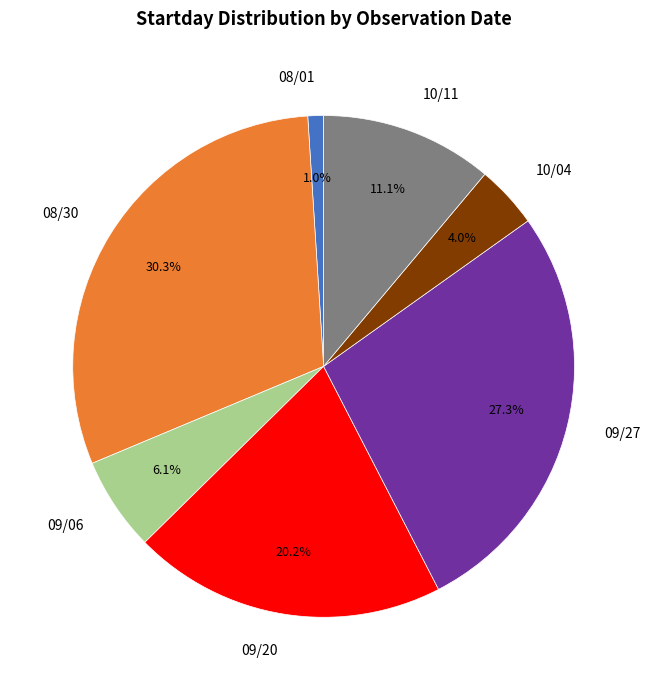

Combined, what portion of the pie is 08/01 and 09/20?

21.2%